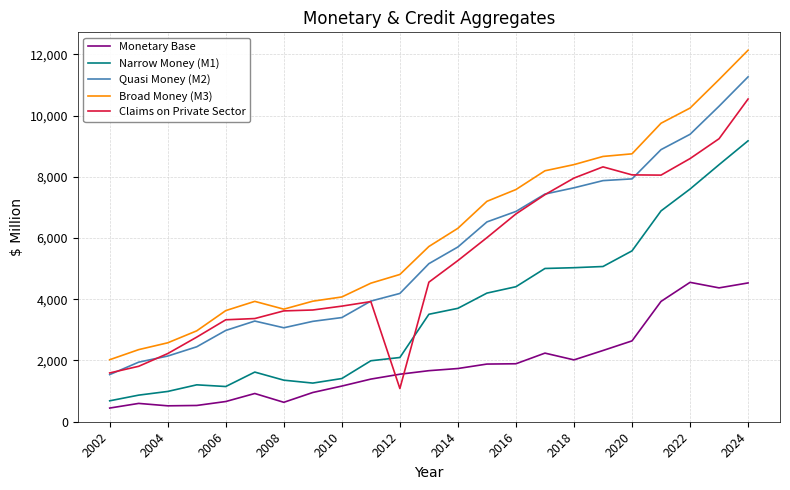

Which series has the widest spread of values?

Broad Money (M3)